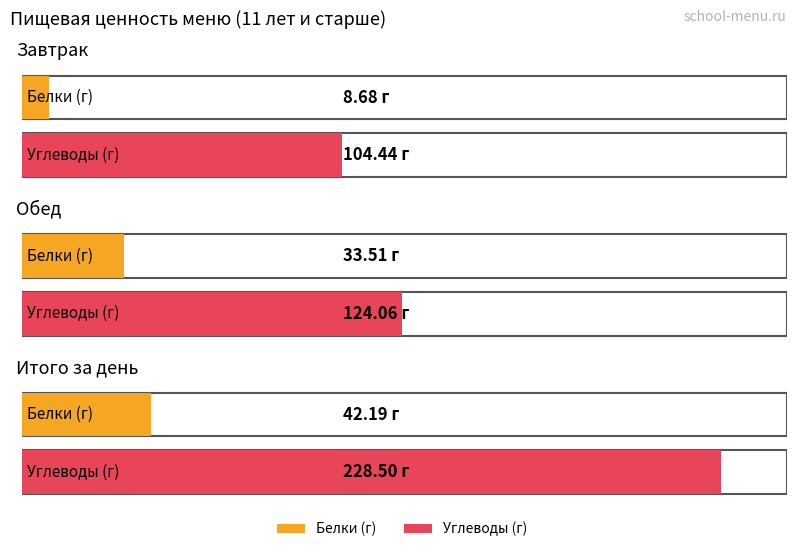

Are the bars grouped side by side (vs. stacked)?

Yes